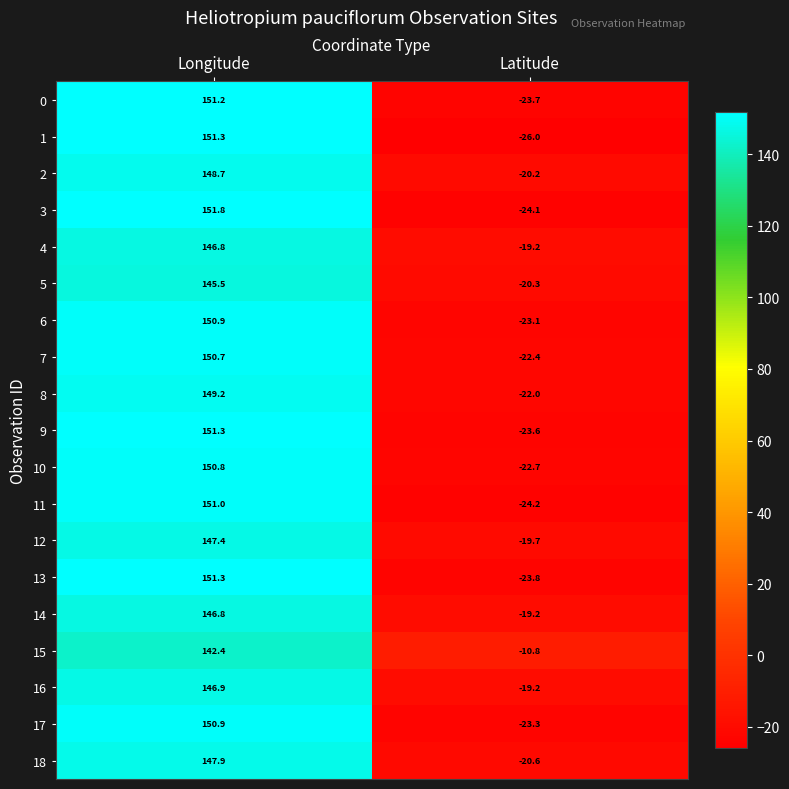

True or false: 7 has a value of 32.0 at Longitude.

False